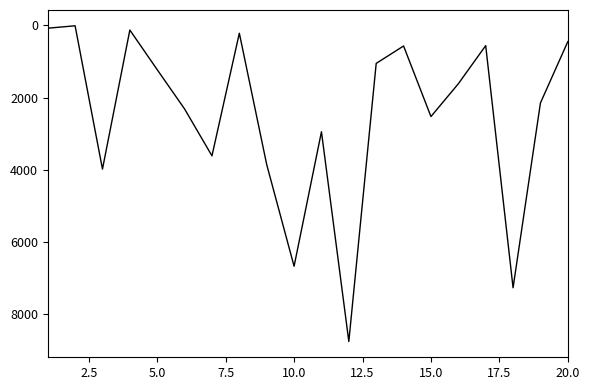

What is the greatest value displayed?

8751